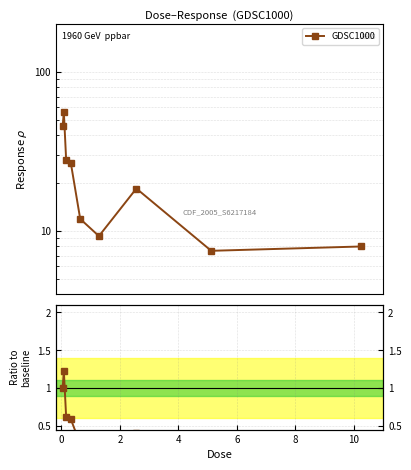

Is it true that the value at 12 is 0.1?

False